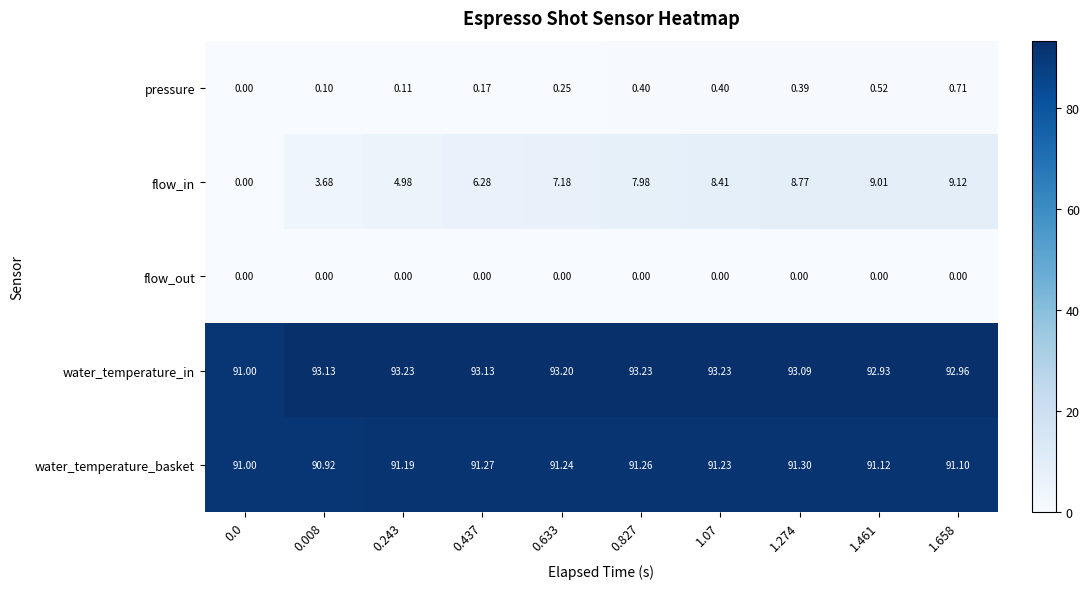

Which series has the largest total across all categories?

water_temperature_in